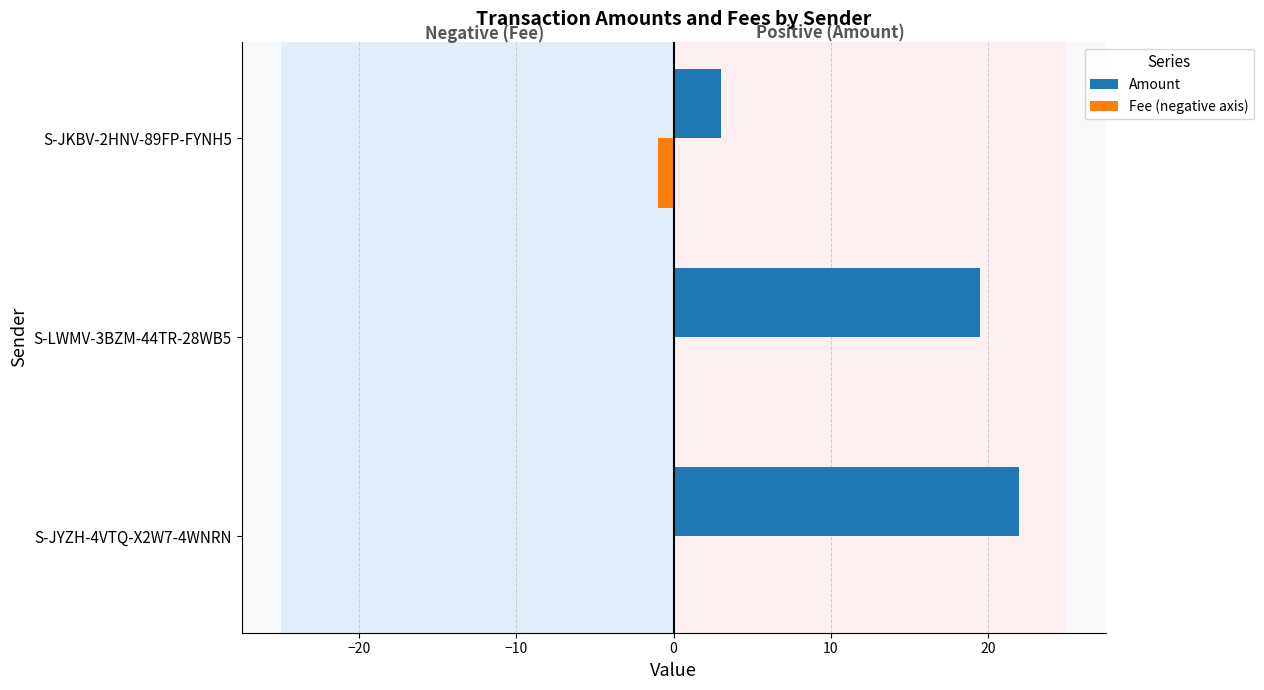

What is the greatest value displayed?

22.0